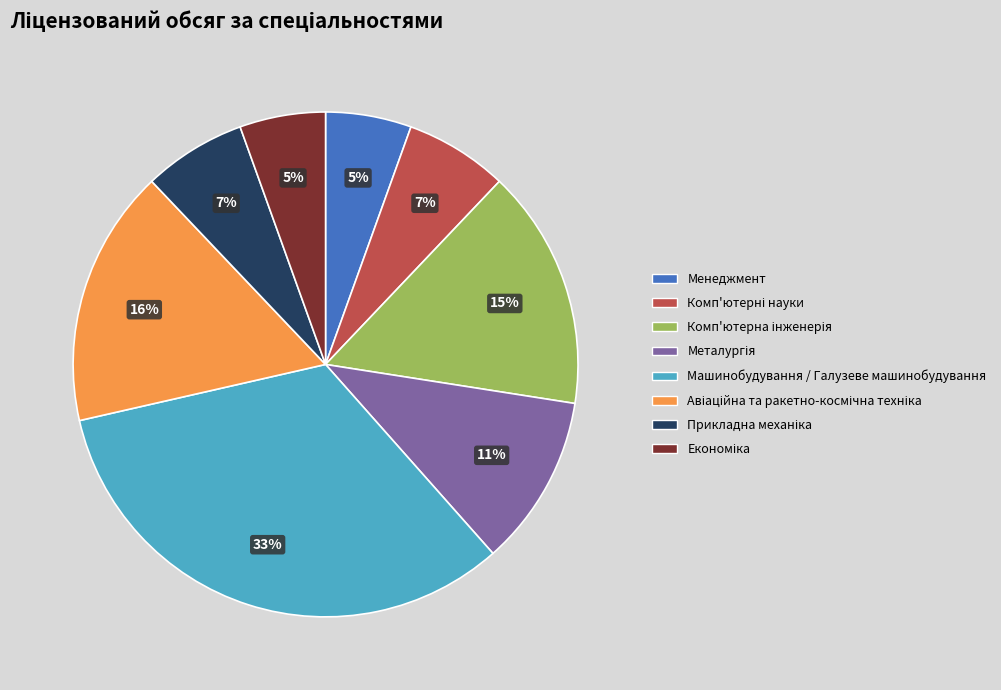

What is the largest slice in the pie chart?

Машинобудування / Галузеве машинобудування